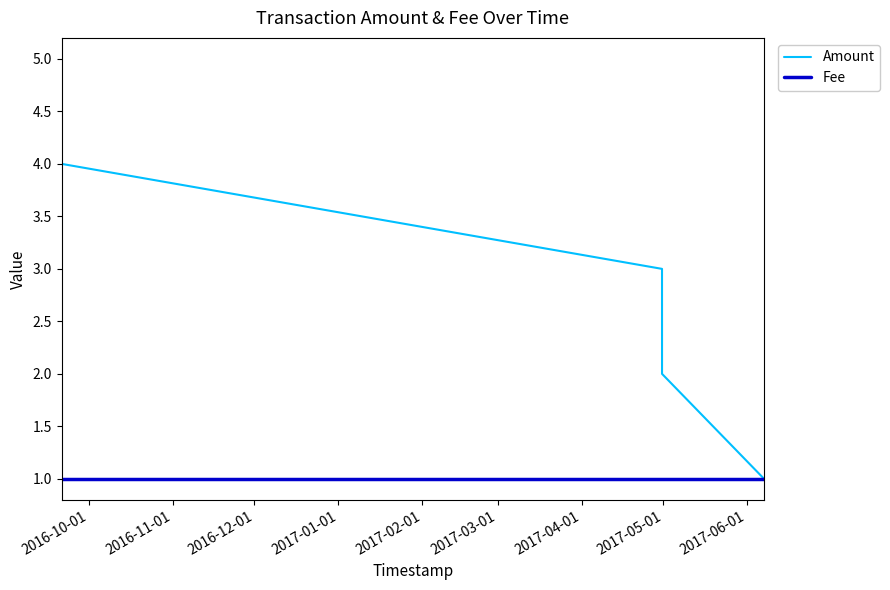

What is the difference between the second highest and minimum values in the Amount series?

3